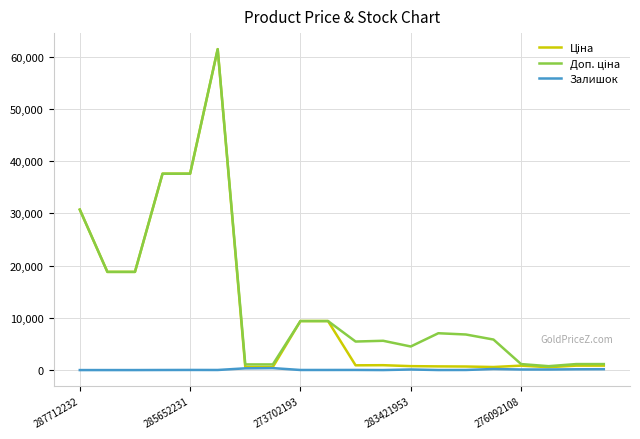

How many lines are shown in the chart?

3